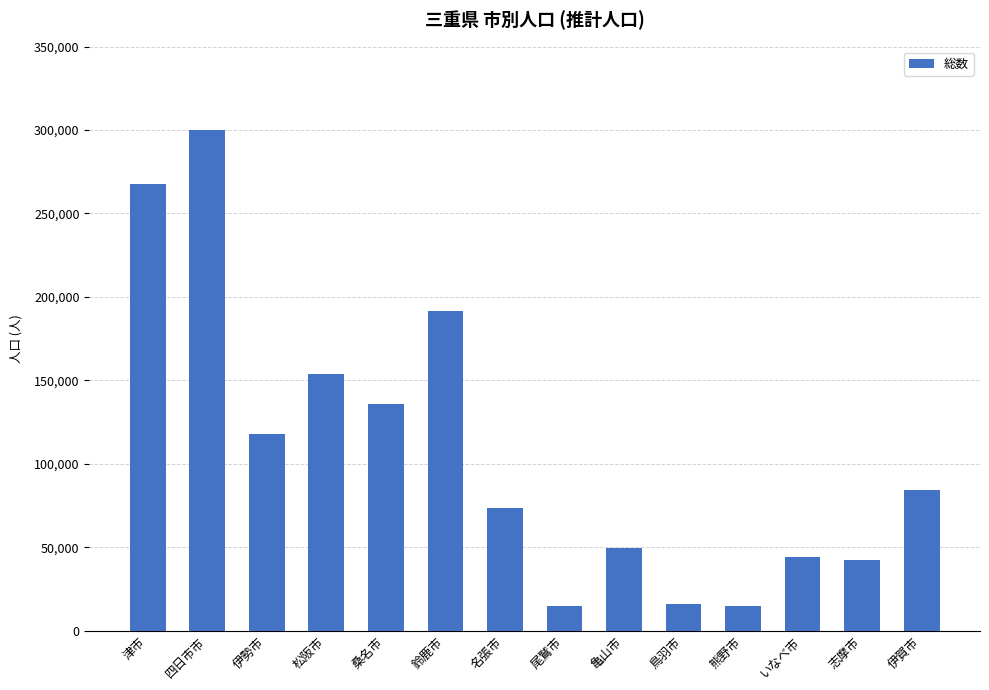

Where does the data first go above 84009?

津市